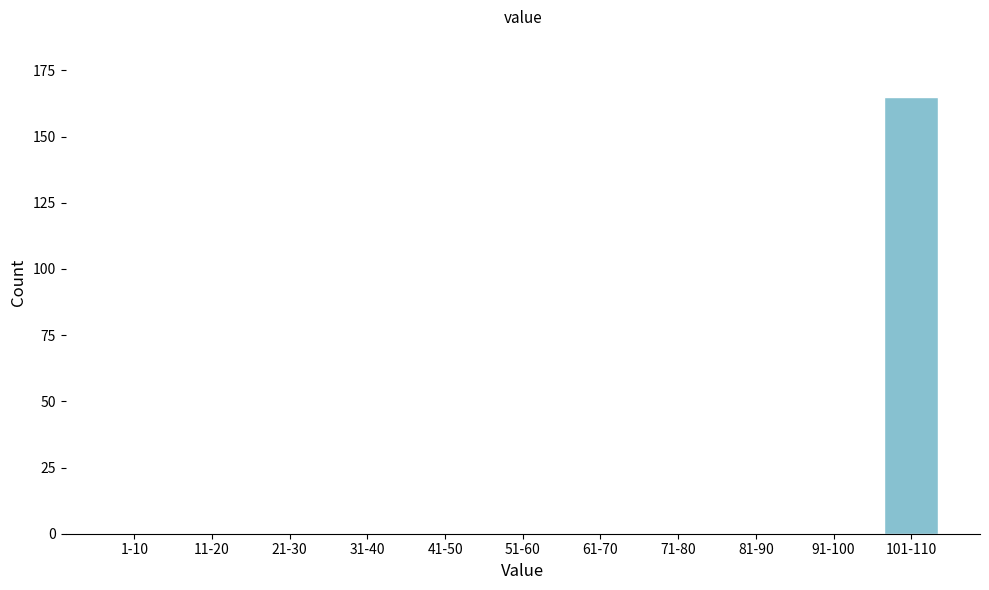

Reading left to right, list all the values displayed in this chart.

1-10=0	11-20=0	21-30=0	31-40=0	41-50=0	51-60=0	61-70=0	71-80=0	81-90=0	91-100=0	101-110=165